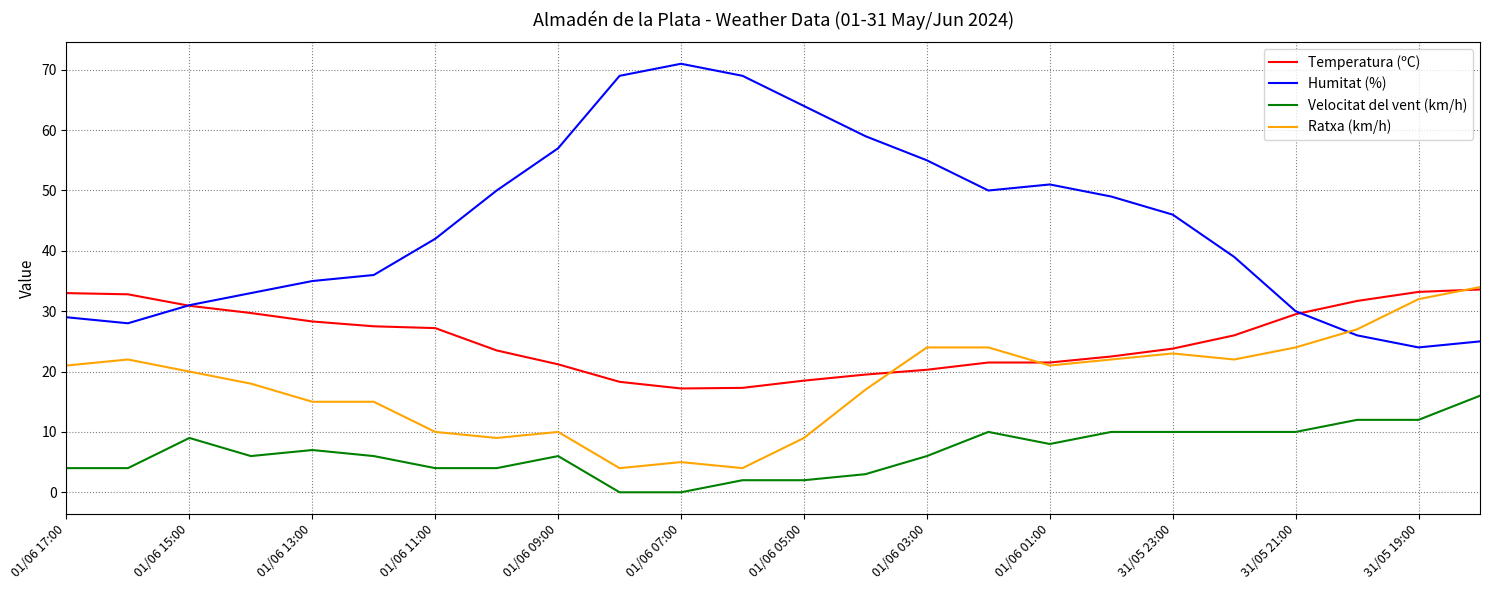

True or false: Humitat (%) and Velocitat del vent (km/h) intersect in this chart.

False